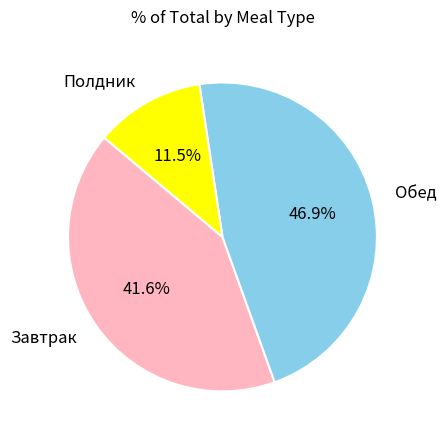

Which slice is the largest?

Обед